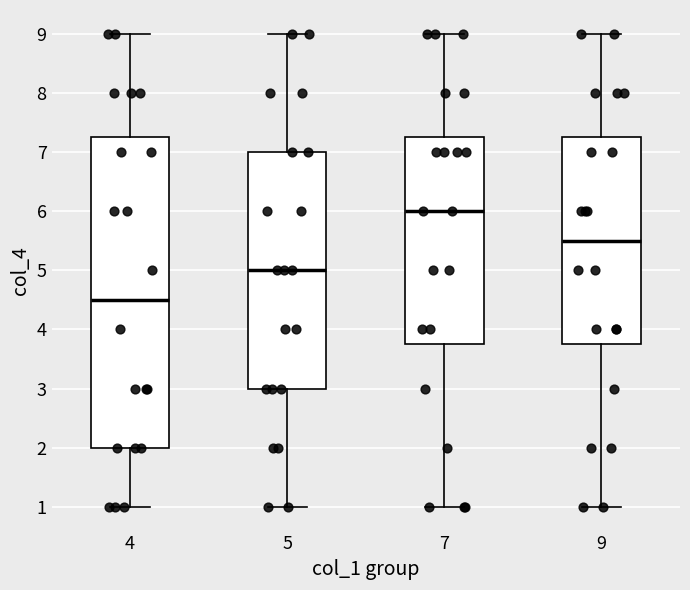

Reading left to right, read every box against the y-axis: the position of its median line, the range the box covers, and the ends of its whiskers. The values are not printed on the chart, so give them approximately, as read against the axis.

4: median 4.5, box 2.0 to 7.3, whiskers 1.0 to 9.0
5: median 5.0, box 3.0 to 7.0, whiskers 1.0 to 9.0
7: median 6.0, box 3.8 to 7.3, whiskers 1.0 to 9.0
9: median 5.5, box 3.8 to 7.3, whiskers 1.0 to 9.0